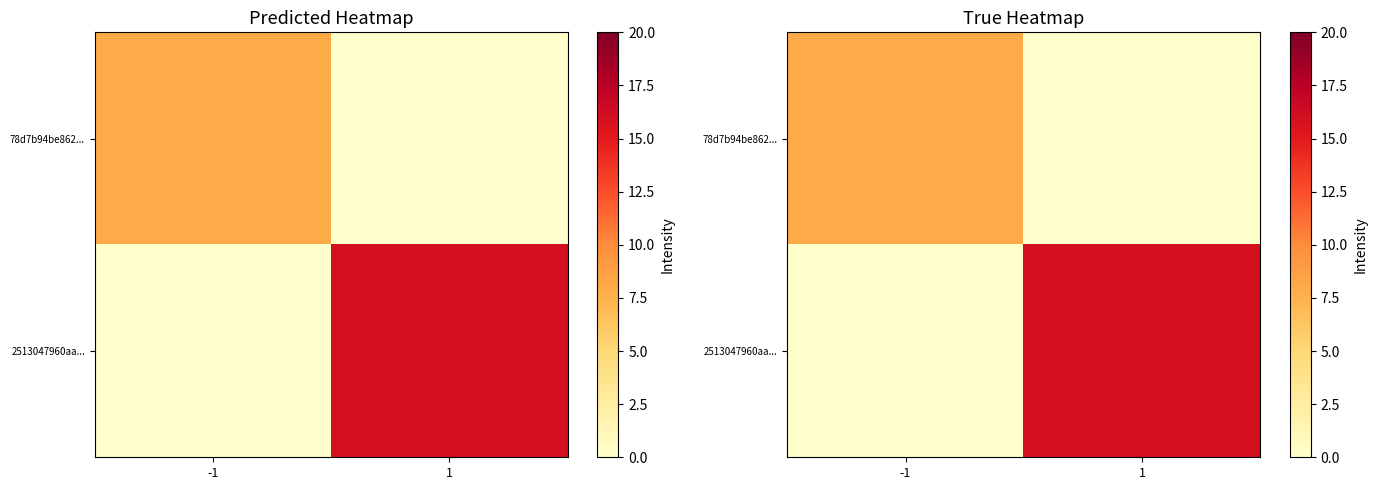

What is the highest value of the 2513047960aa... series?

16